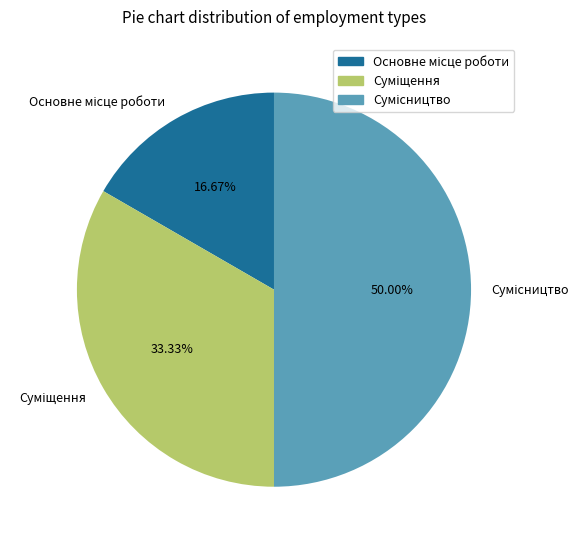

How many slices are in this pie chart?

3